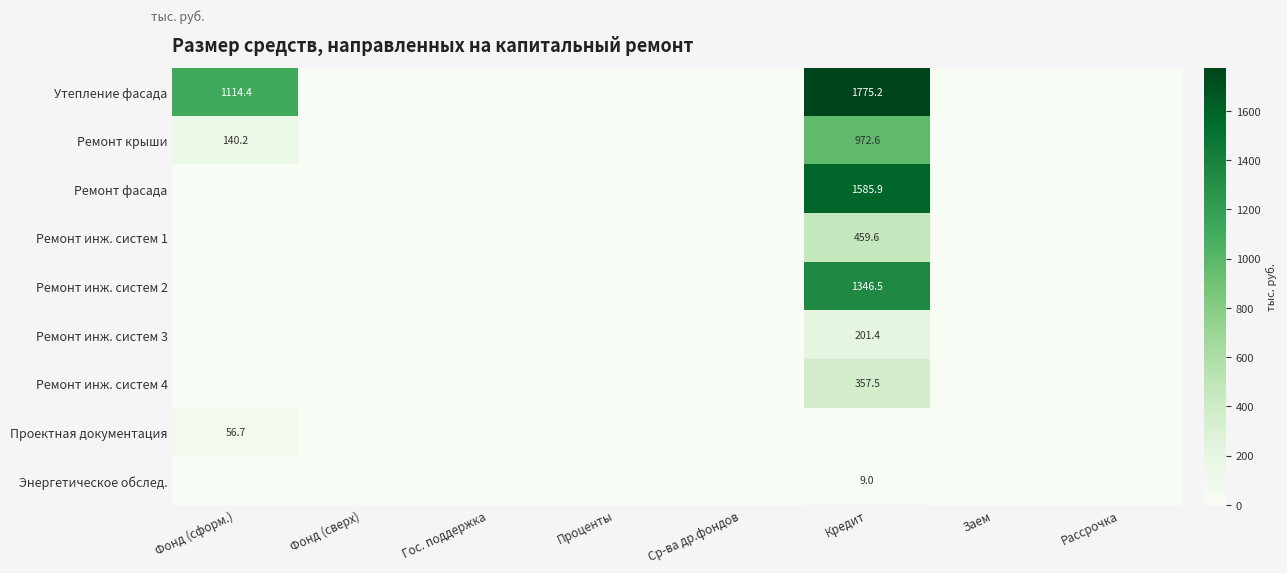

The Ремонт инж. систем 4 series shows 357.5 at Кредит. True or false?

True